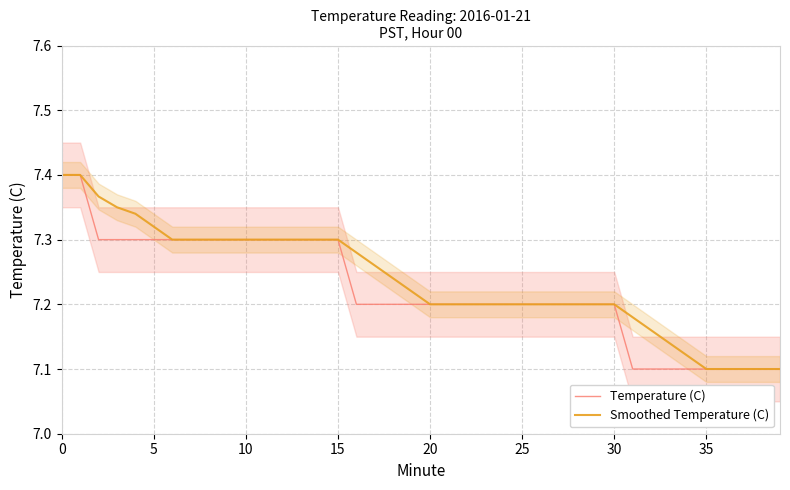

True or false: Temperature (C) and Smoothed Temperature (C) cross at least once.

False